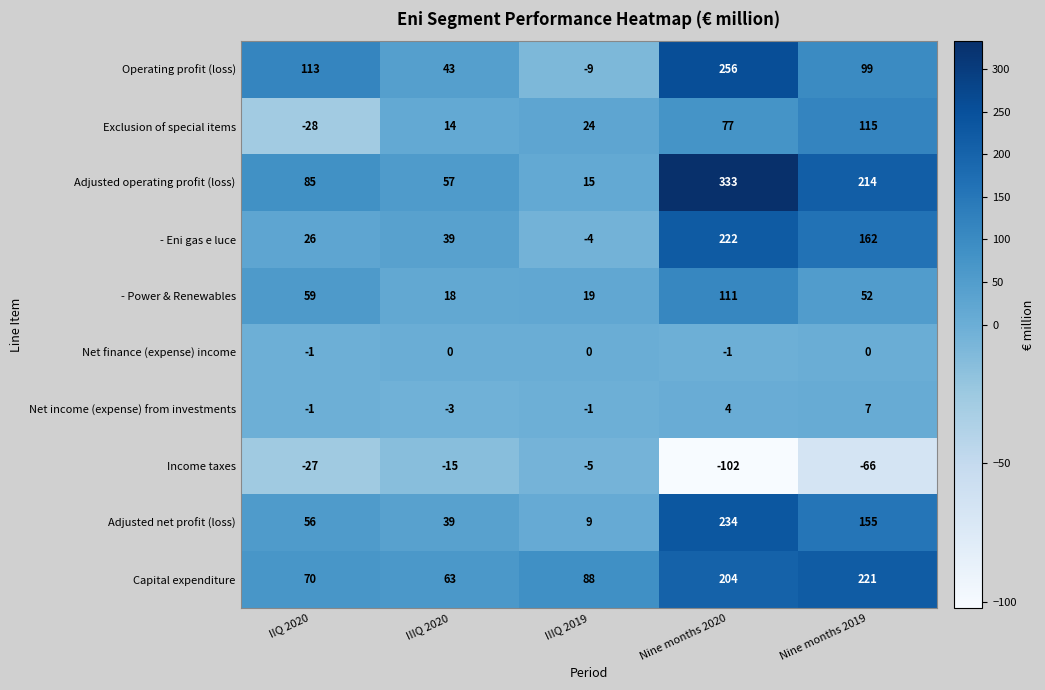

Which category has the lowest value across all series?

Nine months 2020